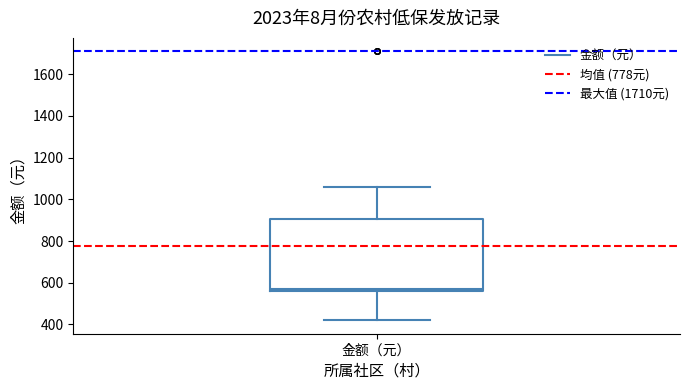

Read this box plot against the y-axis: the position of the median line, the range covered by the box, and the ends of both whiskers. The values are not printed on the chart, so give them approximately, as read against the axis.

median 580, box 560 to 900, whiskers 420 to 1060